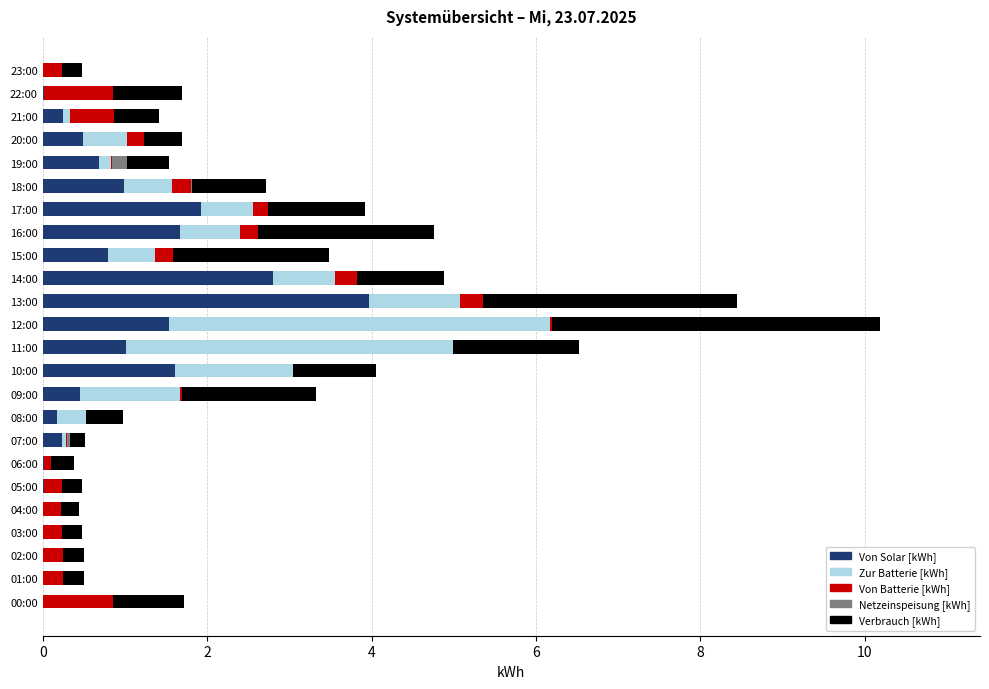

What is the total value across all series at 00:00?

1.7